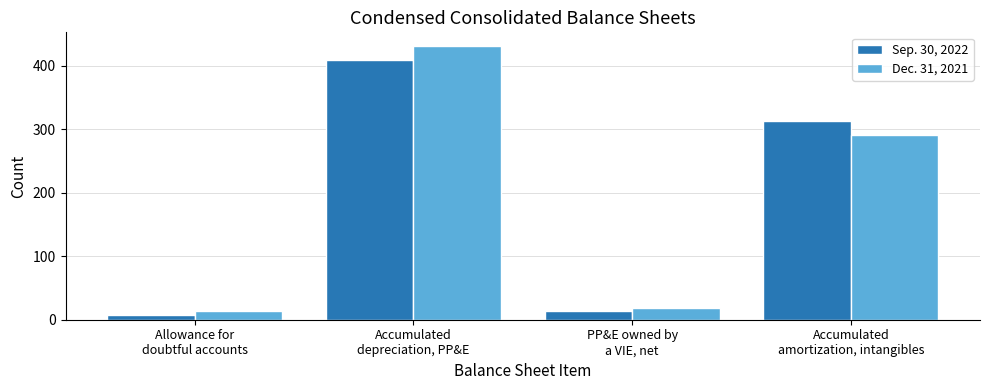

At which category is the sum across all series the highest?

Accumulated
depreciation, PP&E